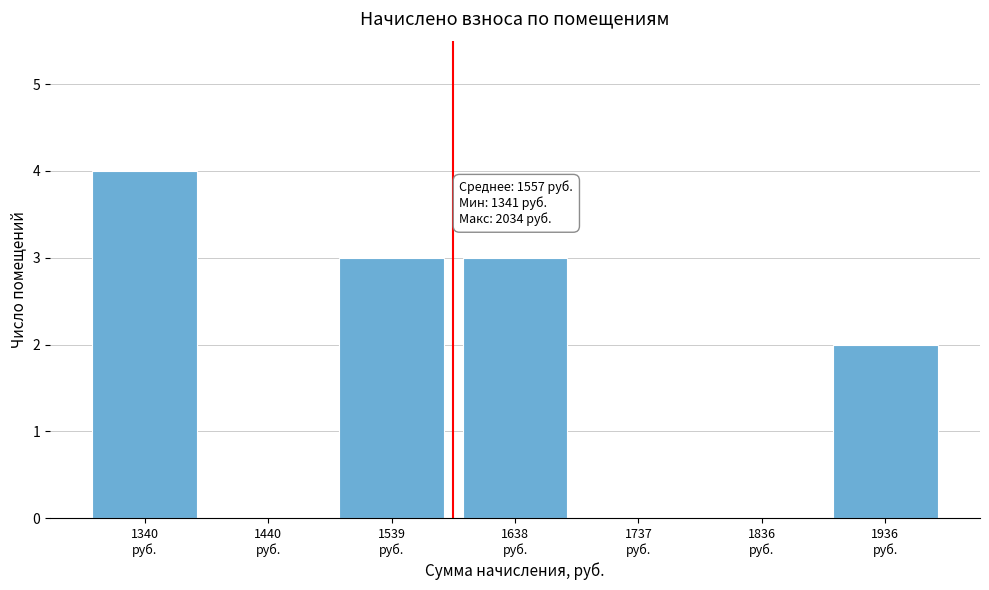

What is the greatest value displayed?

4